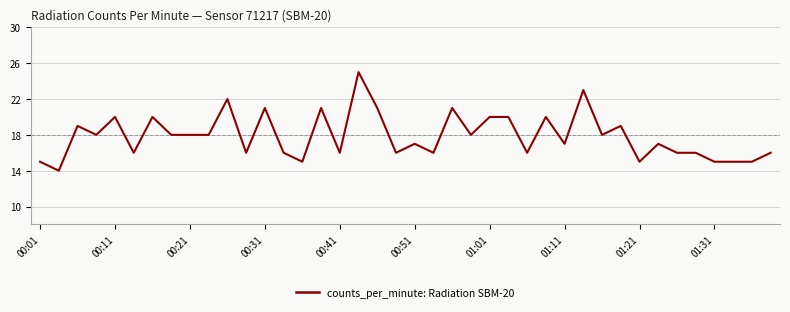

What is the difference between the maximum and minimum values?

11